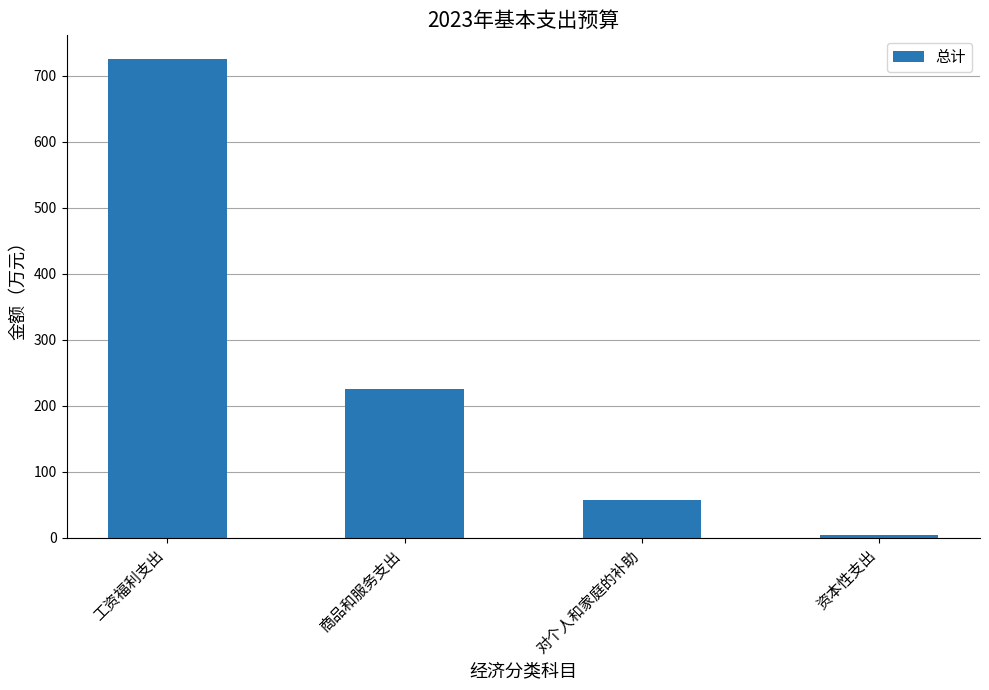

What is the sum of all values?

1010.6